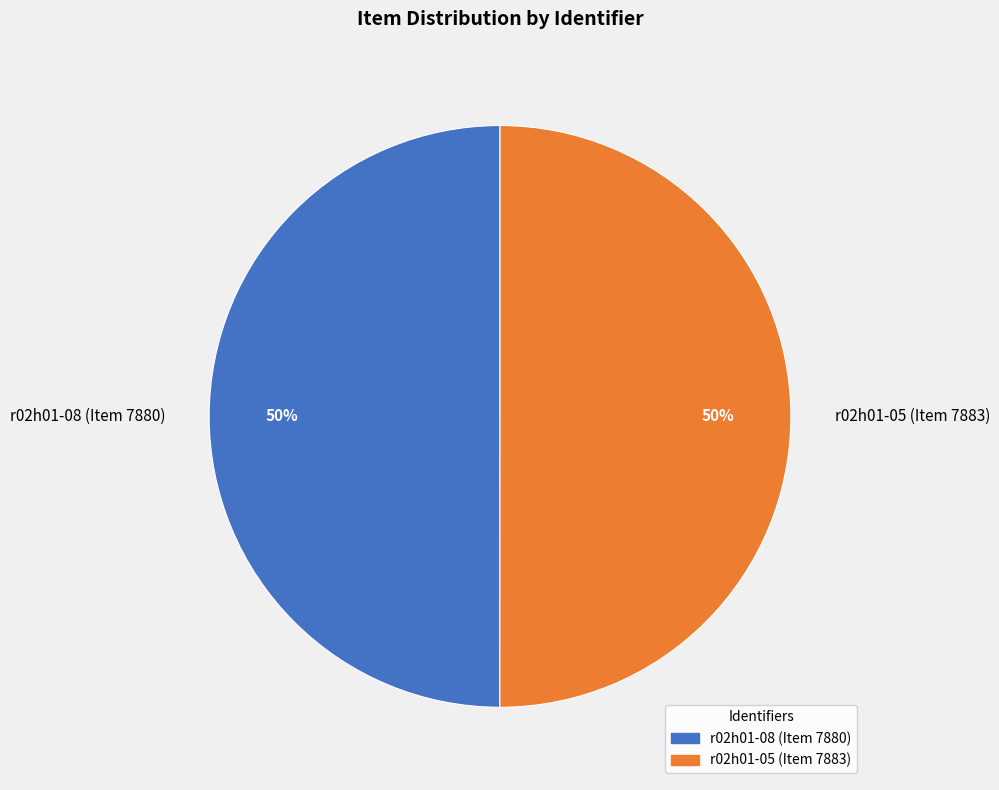

What percentage is the r02h01-08 slice, to the nearest percent?

50%